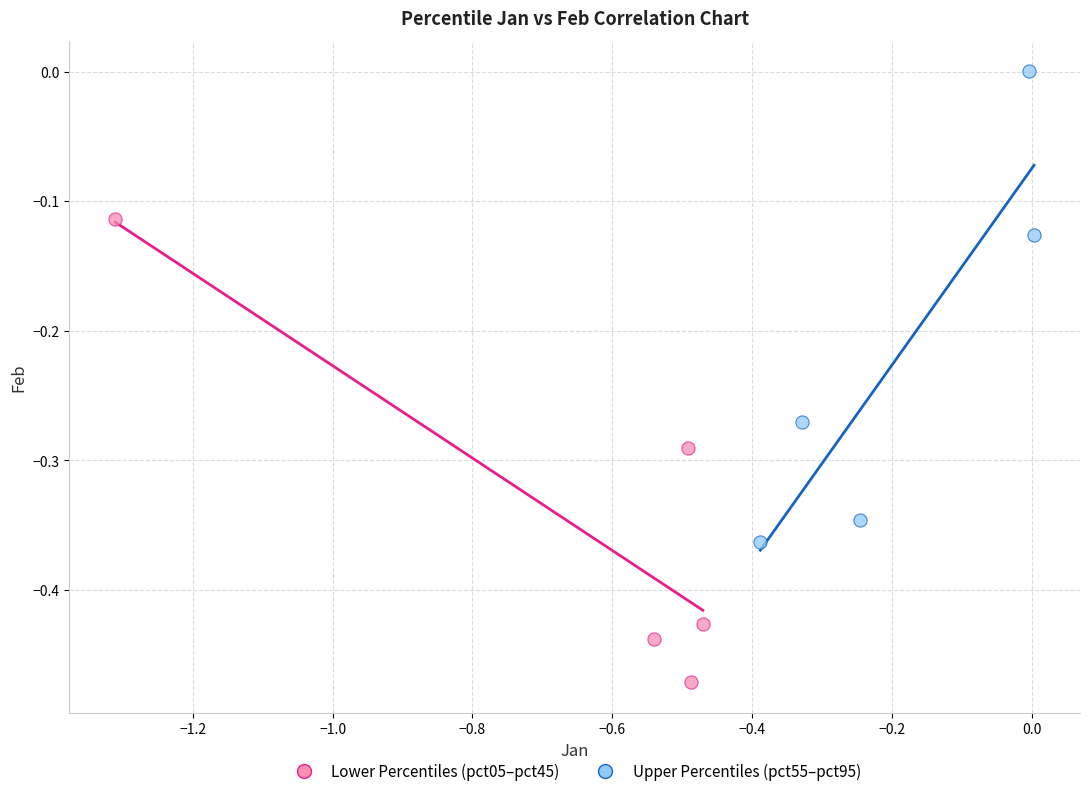

Which series reaches the maximum Y coordinate?

Upper Percentiles (pct55–pct95)